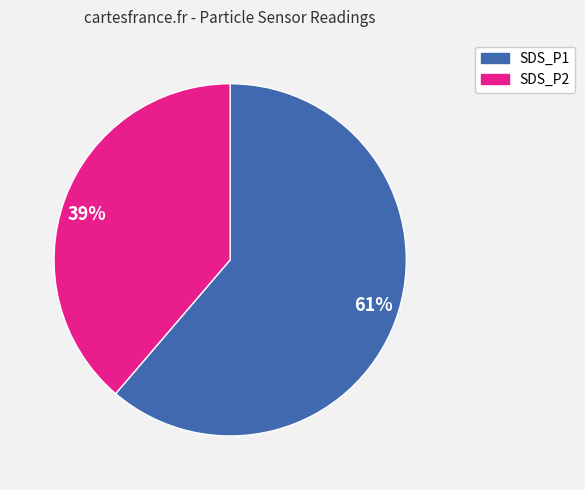

Is it true that SDS_P2 is 39% of the pie?

True